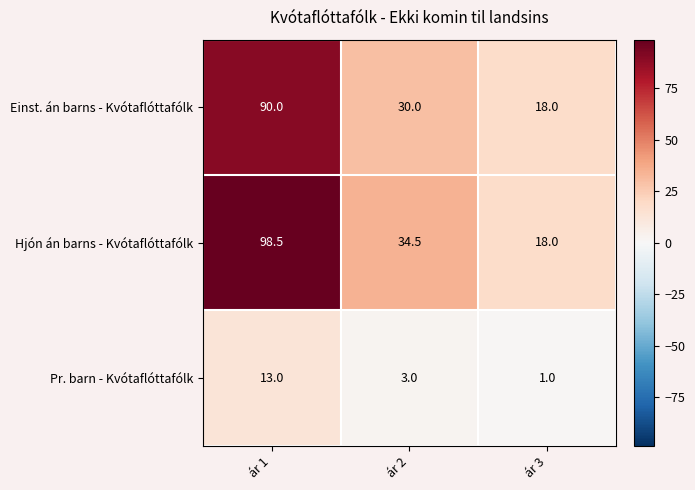

Reading left to right, what are all the values shown in this chart?

Einst. án barns - Kvótaflóttafólk: ár 1=90.0	ár 2=30.0	ár 3=18.0
Hjón án barns - Kvótaflóttafólk: ár 1=98.5	ár 2=34.5	ár 3=18.0
Pr. barn - Kvótaflóttafólk: ár 1=13.0	ár 2=3.0	ár 3=1.0